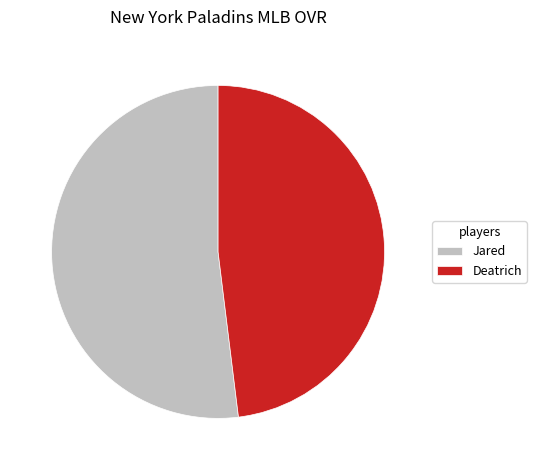

Combined, do Deatrich and Jared account for over 50%?

Yes